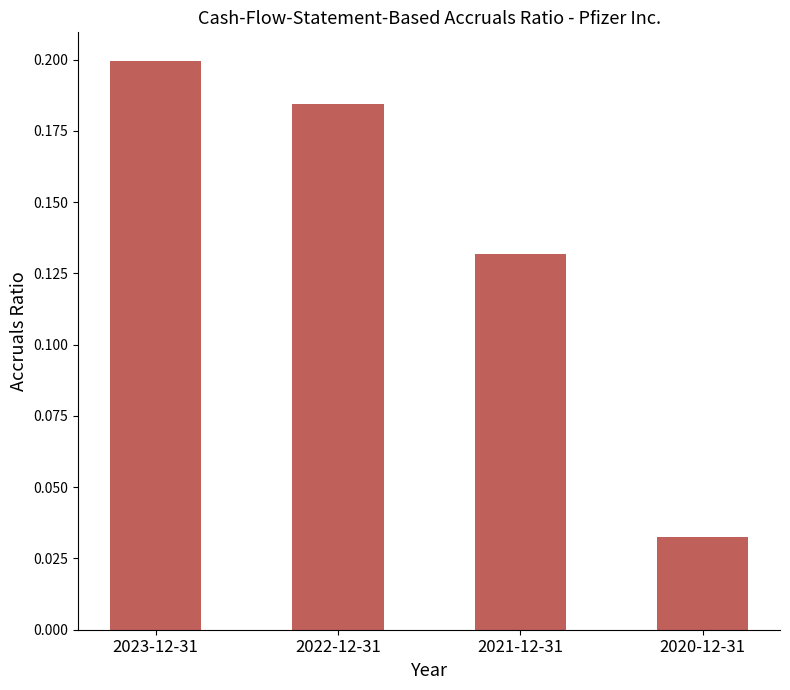

Rank the categories by value from lowest to highest.

2020-12-31, 2021-12-31, 2022-12-31, 2023-12-31